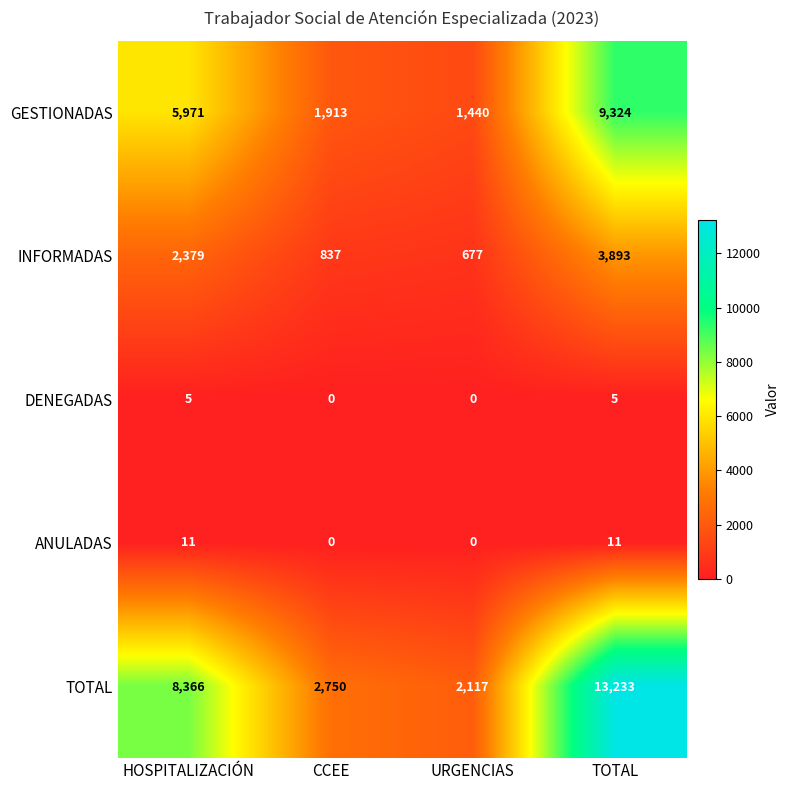

The value of GESTIONADAS at TOTAL is 9324. True or false?

True